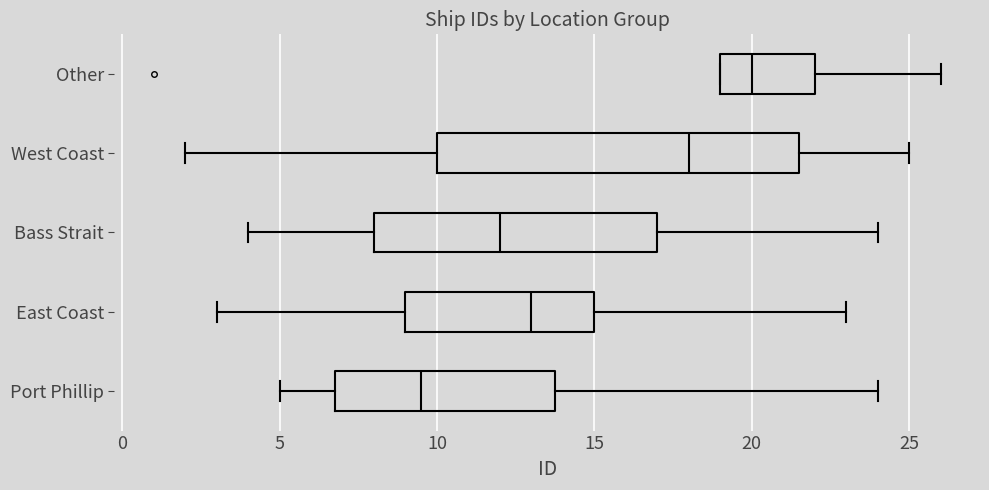

Where does the right whisker of the box for Other end on the x-axis? The values are not printed on the chart, so give them approximately, as read against the axis.

26.0